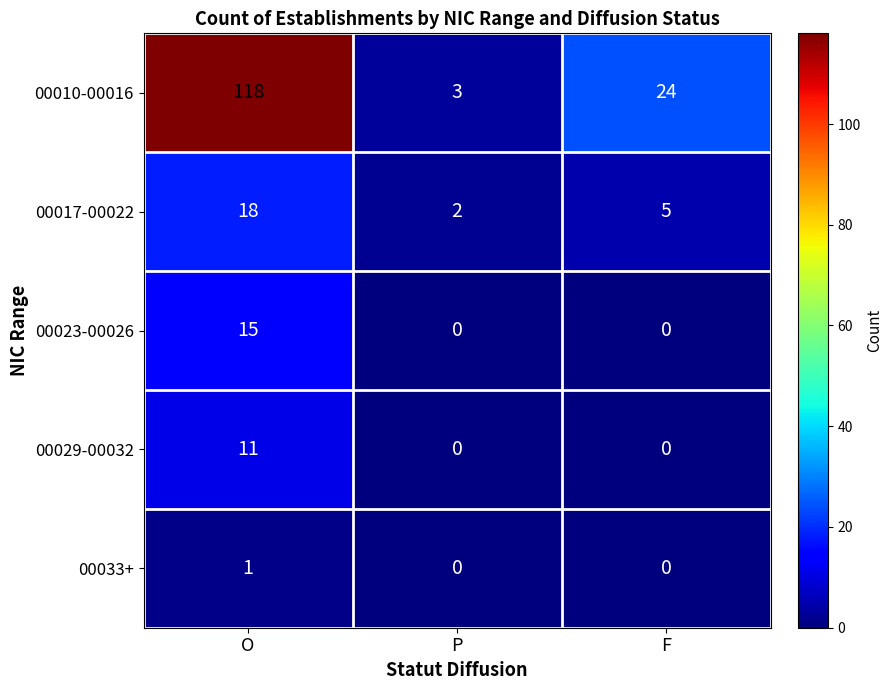

At which label does 00017-00022 first exceed 5?

O